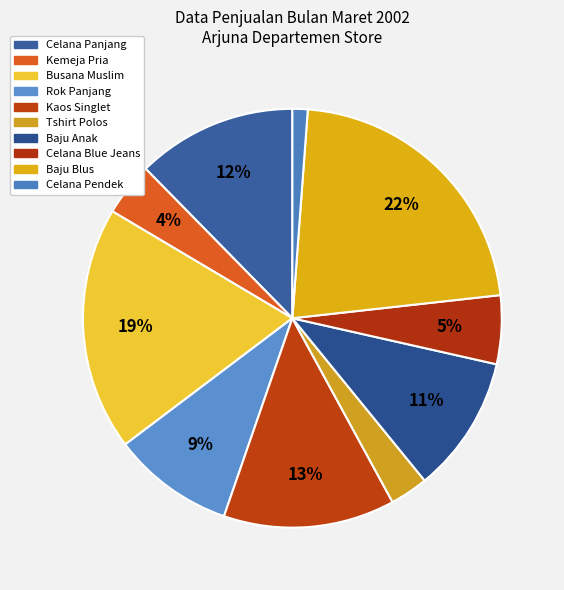

Which has a higher value, Busana Muslim or Baju Blus?

Baju Blus